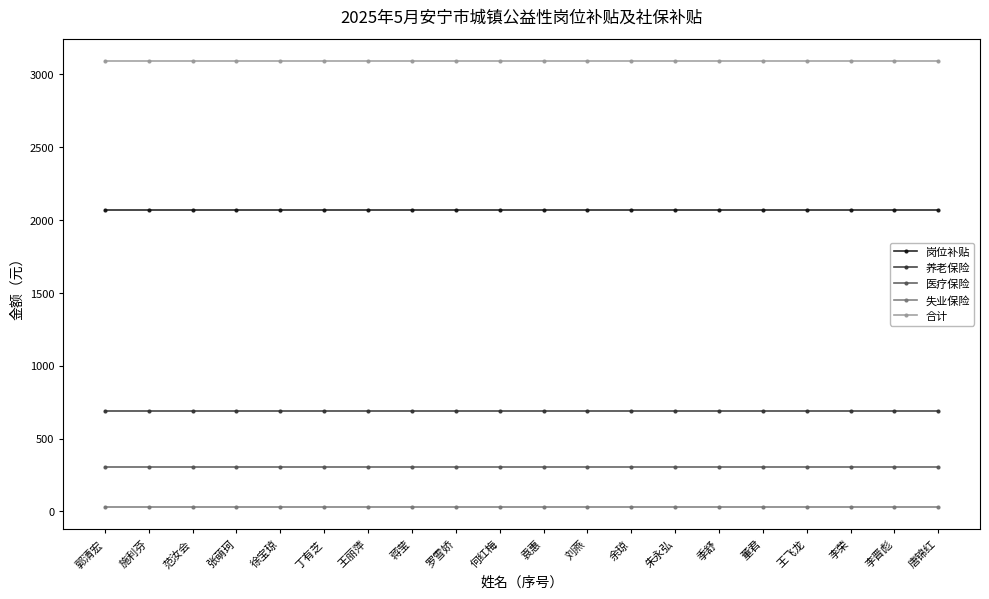

True or false: 养老保险 and 失业保险 intersect in this chart.

False